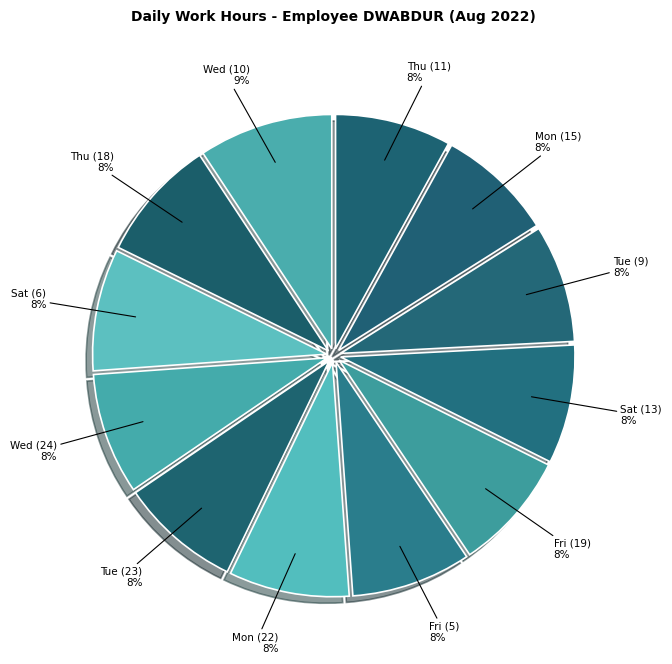

Do Fri (19) and Mon (22) together represent more than half of the pie?

No